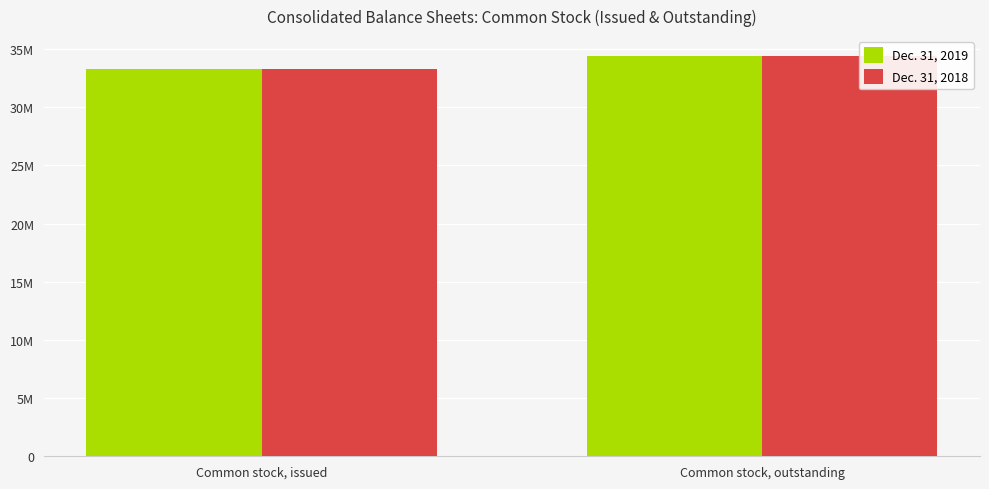

Does the chart contain any negative values?

No